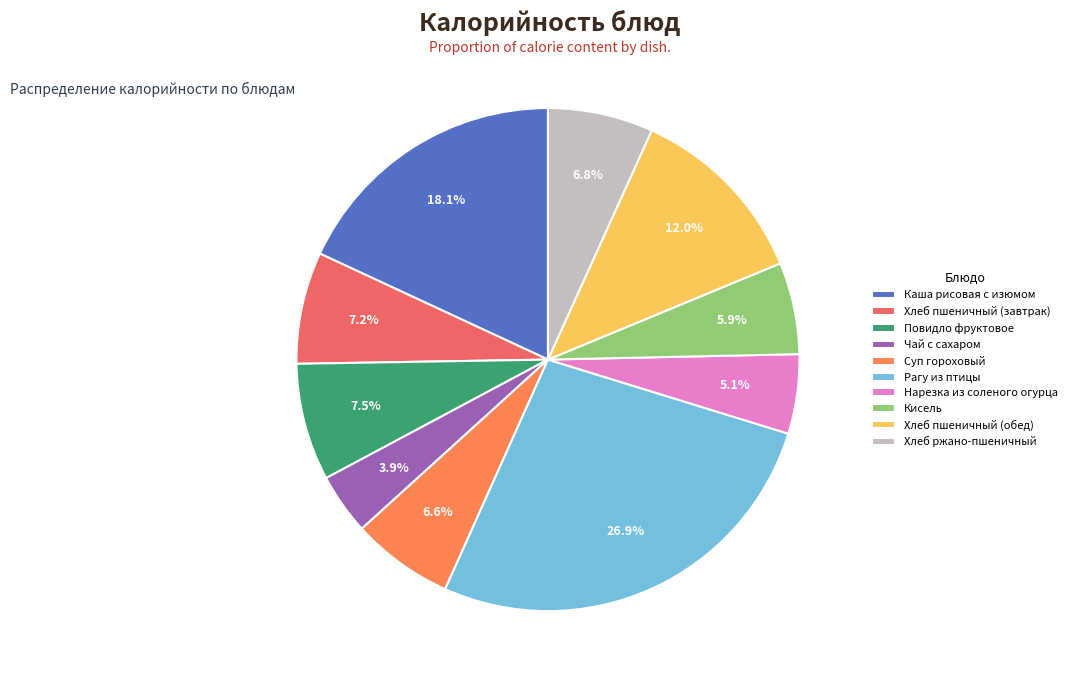

To the nearest percent, what is the average slice percentage?

10%